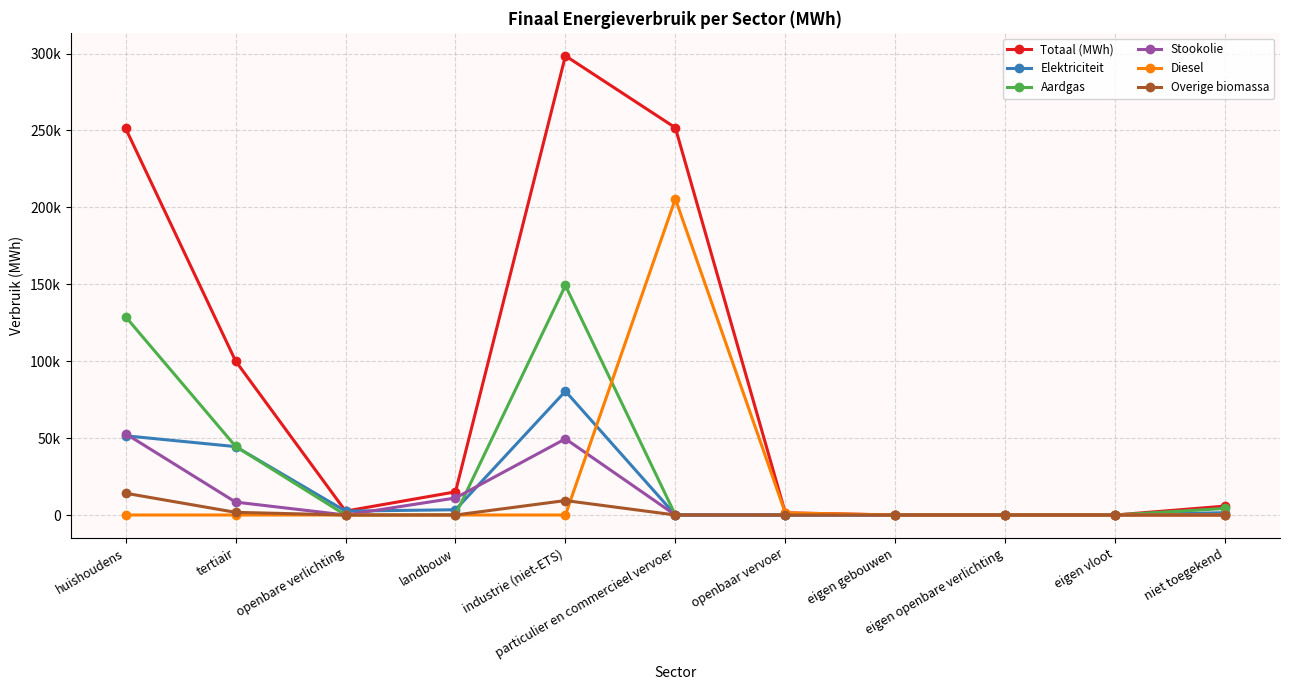

Does the chart have visible grid lines?

Yes